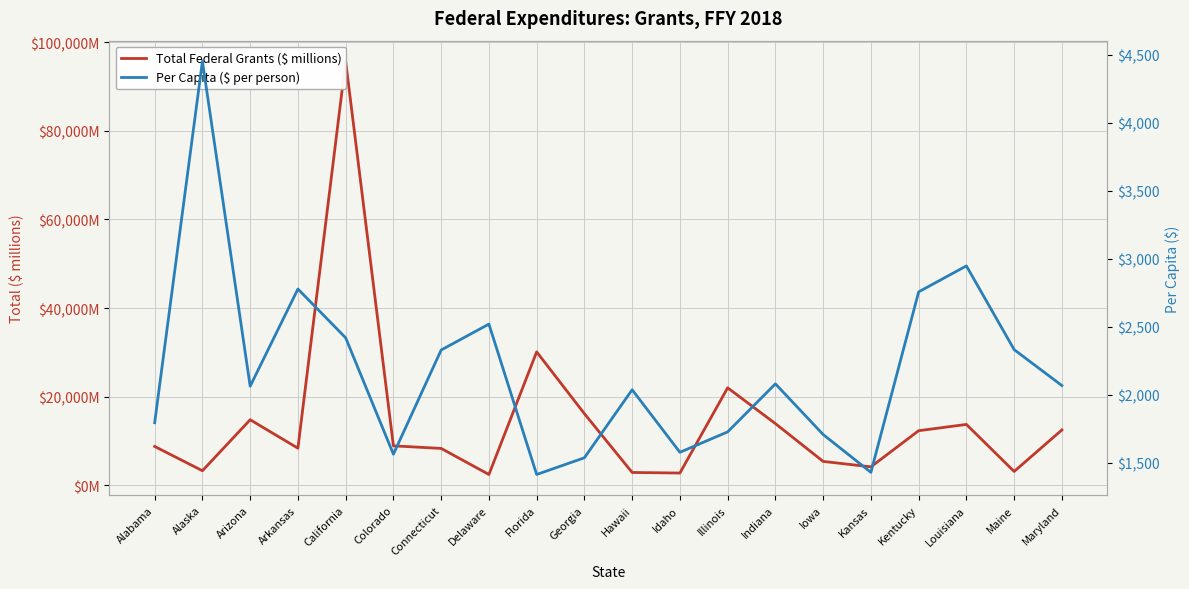

Reading left to right, list all the values displayed in this chart.

Total Federal Grants ($ millions): 8769.4	3283.3	14793.1	8370.9	95675.0	8898.6	8320.1	2436.9	30102.3	16161.1	2893.0	2765.6	21998.4	13919.6	5388.6	4160.4	12317.1	13735.7	3120.9	12492.8
Per Capita ($ per person): 1794.1	4452.3	2062.7	2777.5	2418.7	1562.4	2328.8	2519.6	1413.3	1536.3	2036.6	1576.6	1726.6	2080.1	1707.3	1429.0	2756.5	2947.6	2331.8	2067.4